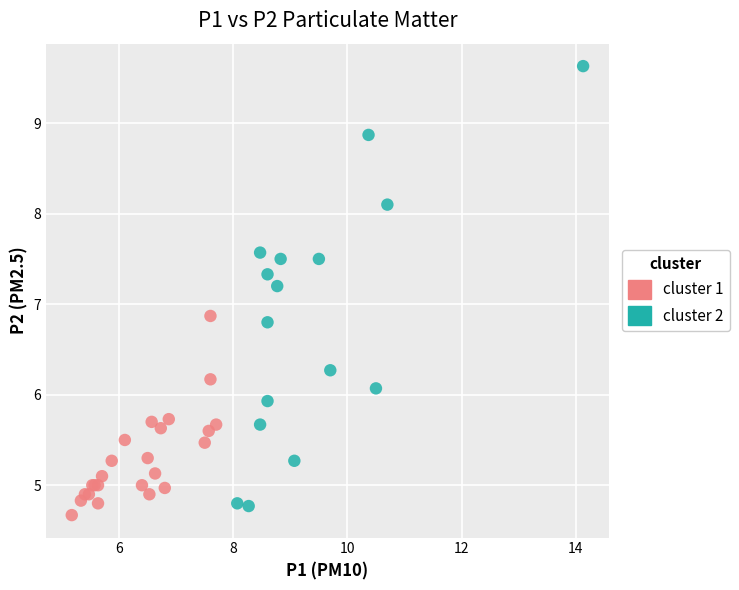

Which series contains the highest Y value?

cluster 2